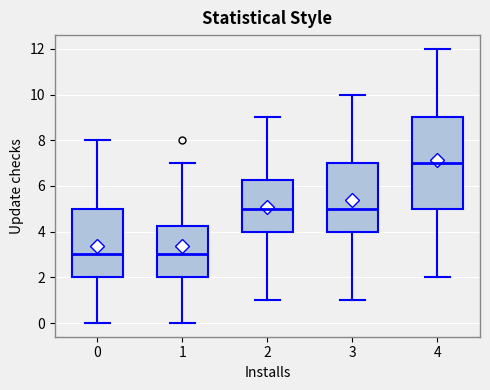

Reading left to right, read every box against the y-axis: the position of its median line, the range the box covers, and the ends of its whiskers. The values are not printed on the chart, so give them approximately, as read against the axis.

0: median 3.0, box 2.0 to 5.0, whiskers 0.0 to 8.0
1: median 3.0, box 2.0 to 4.2, whiskers 0.0 to 7.0
2: median 5.0, box 4.0 to 6.2, whiskers 1.0 to 9.0
3: median 5.0, box 4.0 to 7.0, whiskers 1.0 to 10.0
4: median 7.0, box 5.0 to 9.0, whiskers 2.0 to 12.0